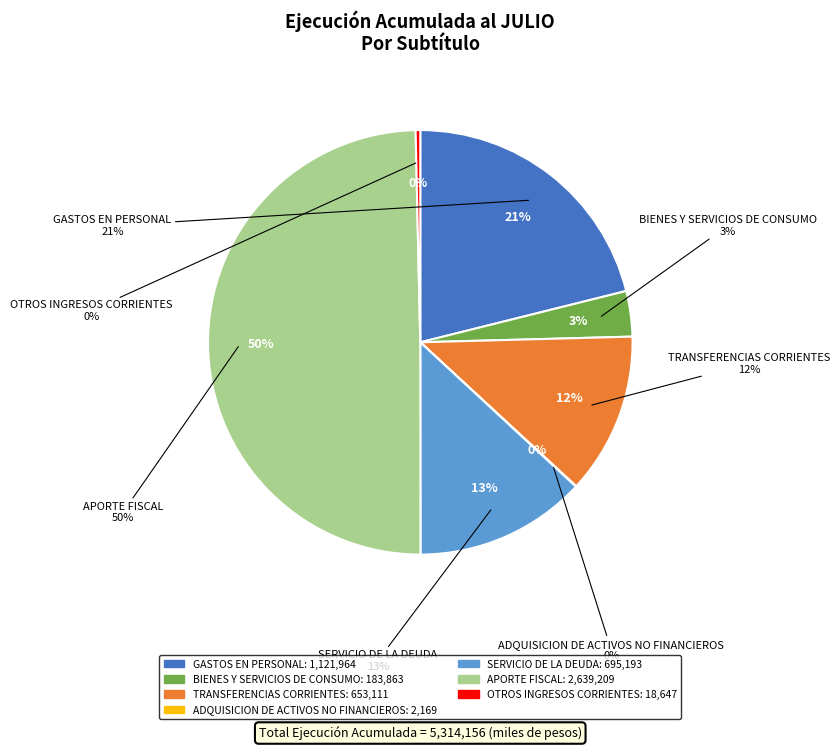

Which has a higher value, ADQUISICION DE ACTIVOS NO FINANCIEROS or SERVICIO DE LA DEUDA?

SERVICIO DE LA DEUDA